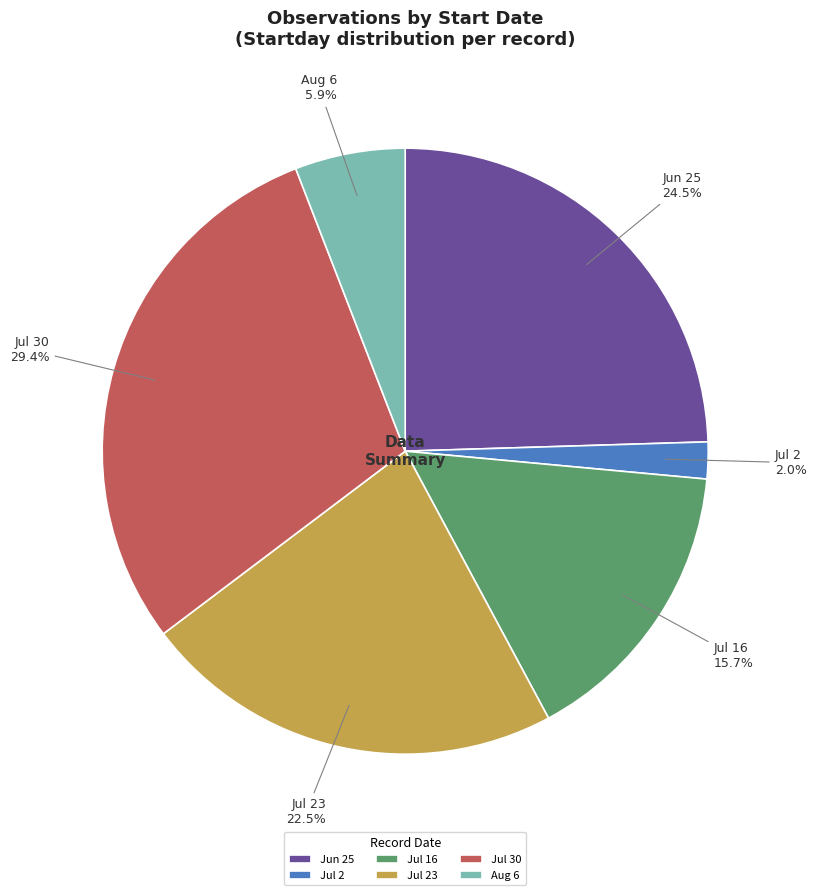

Is there any slice that represents more than half of the pie?

No